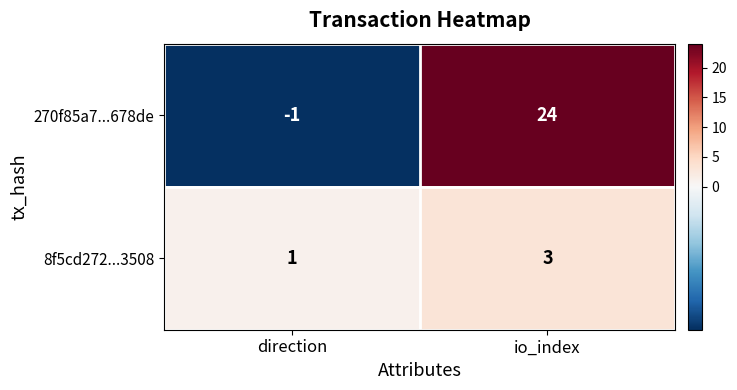

Which category has the lowest value across all series?

direction